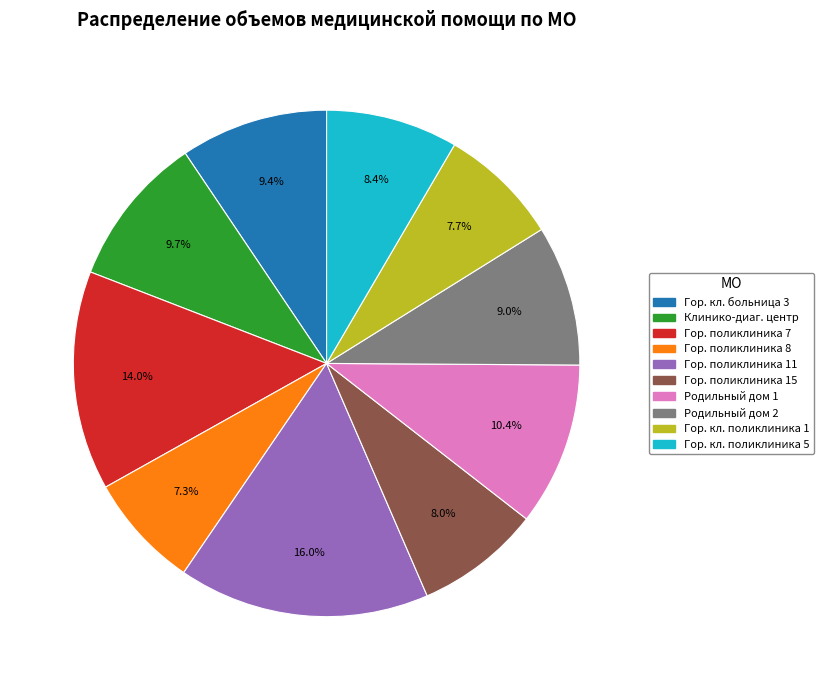

Count the number of slices in the pie.

10